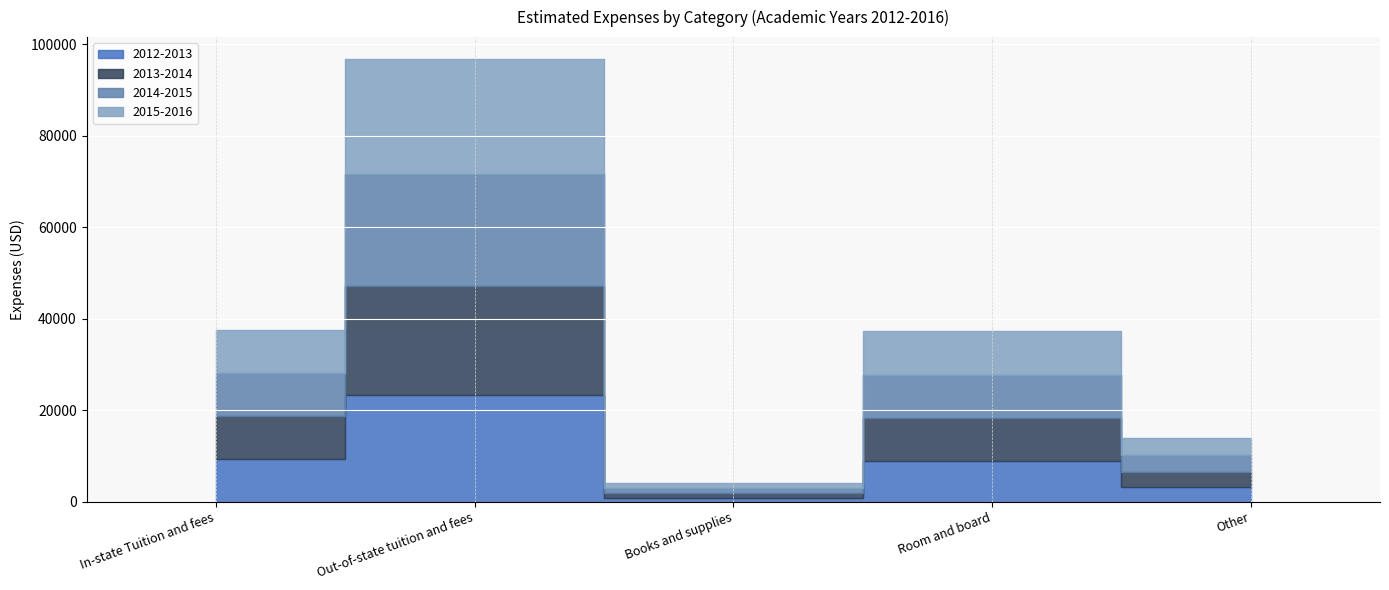

The value of 2014-2015 at Out-of-state tuition and fees is 10850. True or false?

False